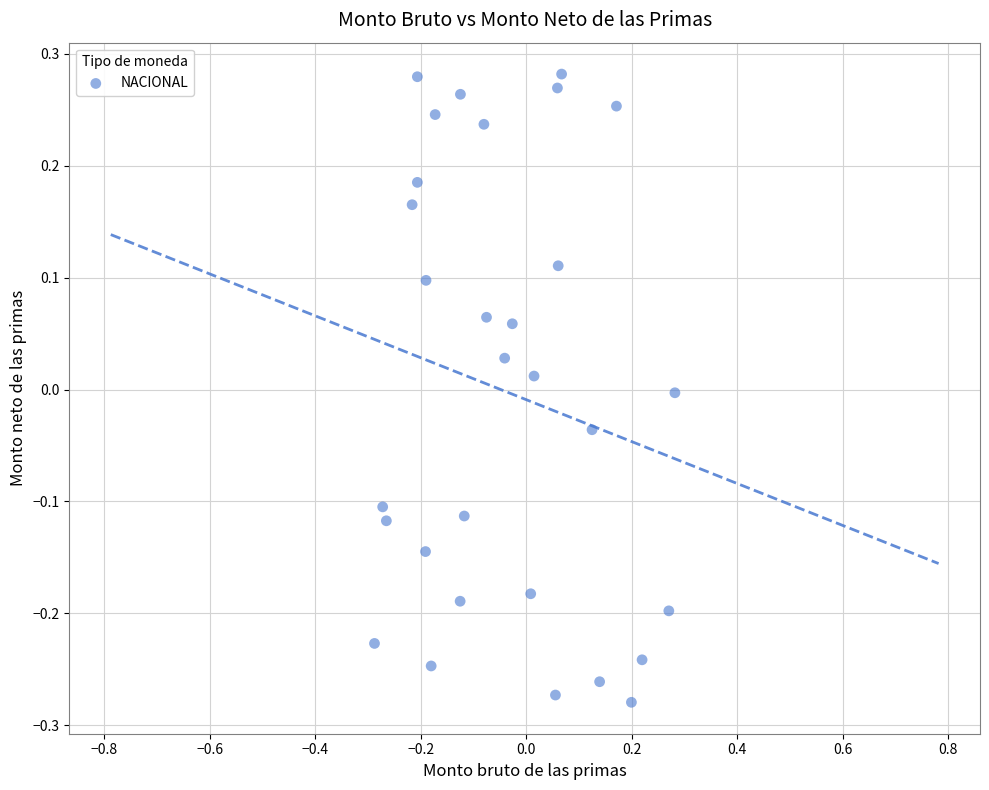

What is the range of X values (max minus min)?

0.6